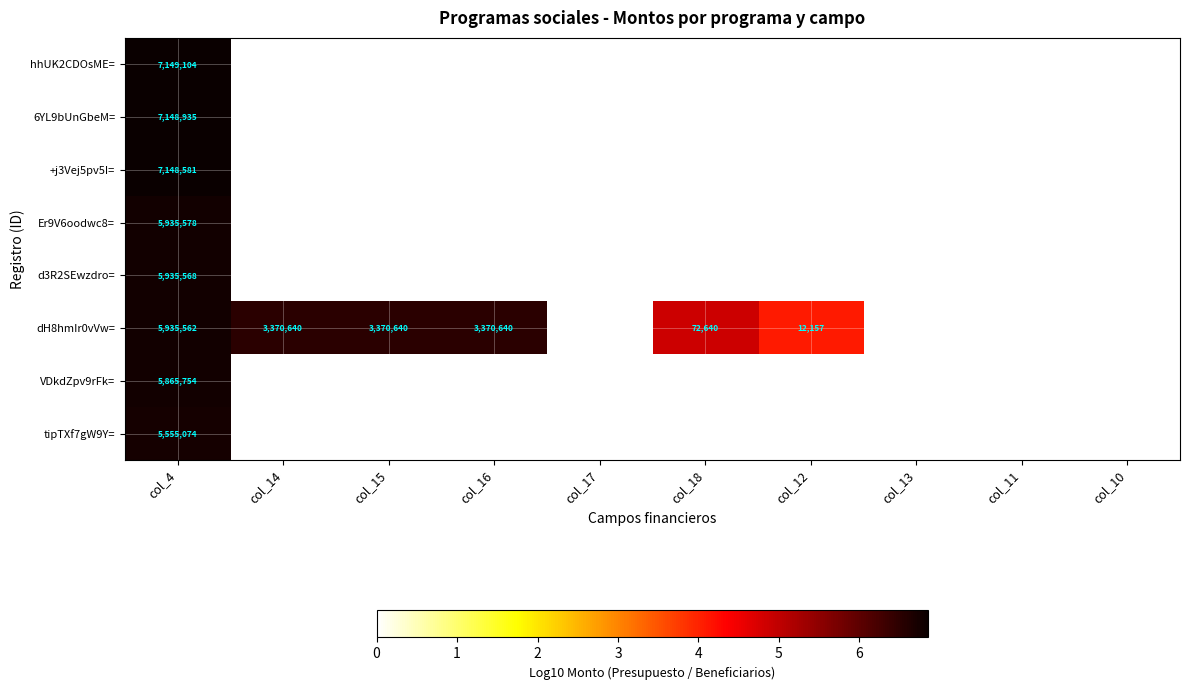

True or false: dH8hmIr0vVw= has a value of 3370640 at col_16.

True